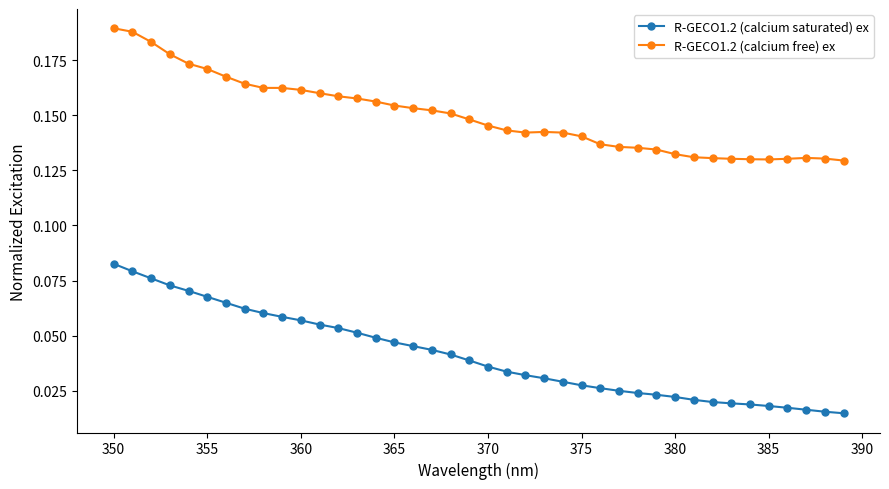

Does the chart have visible grid lines?

No